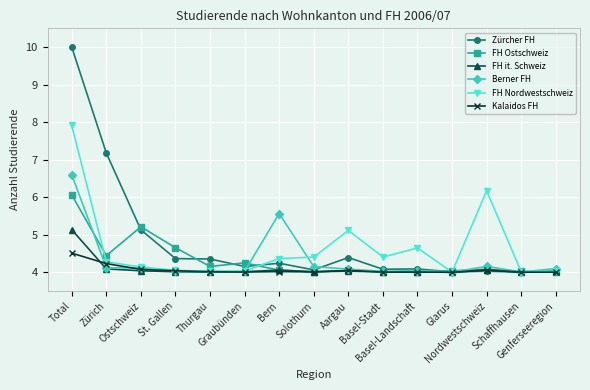

What are all the series names shown in the legend?

Zürcher FH, FH Ostschweiz, FH it. Schweiz, Berner FH, FH Nordwestschweiz, Kalaidos FH